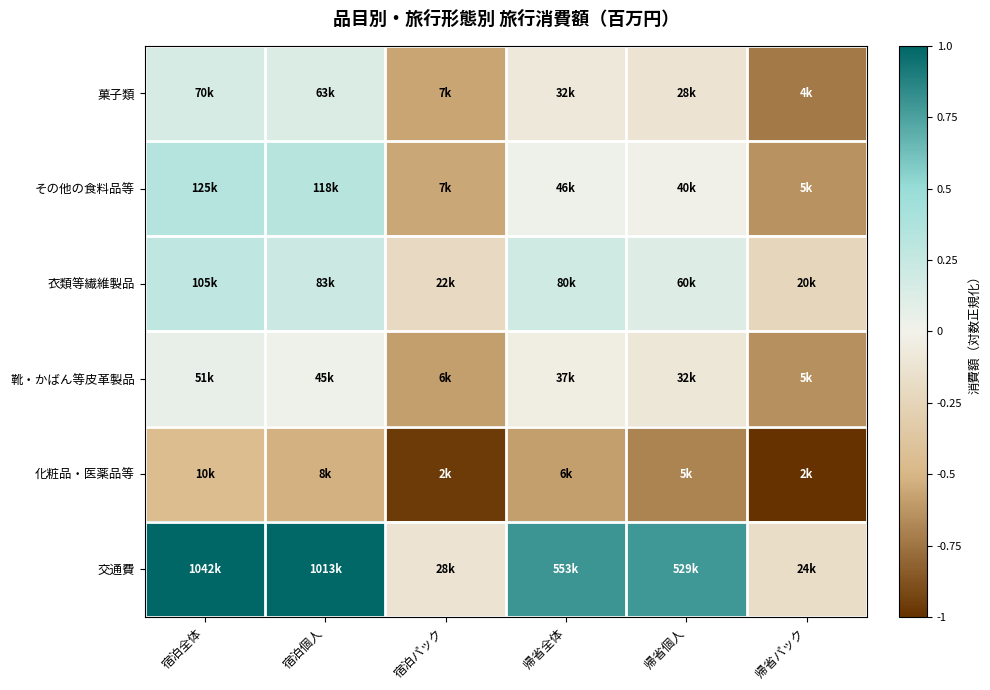

Reading right to left, list all the values displayed in this chart.

菓子類: 帰省パック=-0.7	帰省個人=-0.1	帰省全体=-0.1	宿泊パック=-0.6	宿泊個人=0.1	宿泊全体=0.2
その他の食料品等: 帰省パック=-0.6	帰省個人=-0.0	帰省全体=0.0	宿泊パック=-0.6	宿泊個人=0.3	宿泊全体=0.3
衣類等繊維製品: 帰省パック=-0.2	帰省個人=0.1	帰省全体=0.2	宿泊パック=-0.2	宿泊個人=0.2	宿泊全体=0.3
靴・かばん等皮革製品: 帰省パック=-0.6	帰省個人=-0.1	帰省全体=-0.0	宿泊パック=-0.6	宿泊個人=0.0	宿泊全体=0.1
化粧品・医薬品等: 帰省パック=-1.0	帰省個人=-0.7	帰省全体=-0.6	宿泊パック=-1.0	宿泊個人=-0.5	宿泊全体=-0.5
交通費: 帰省パック=-0.2	帰省個人=0.8	帰省全体=0.8	宿泊パック=-0.1	宿泊個人=1.0	宿泊全体=1.0